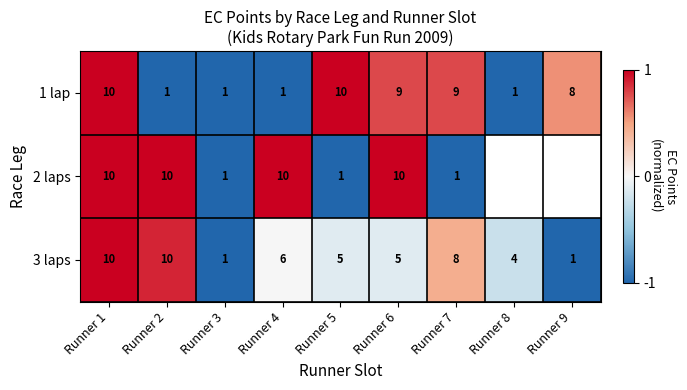

Where does the 3 laps series first go above 5?

Runner 1